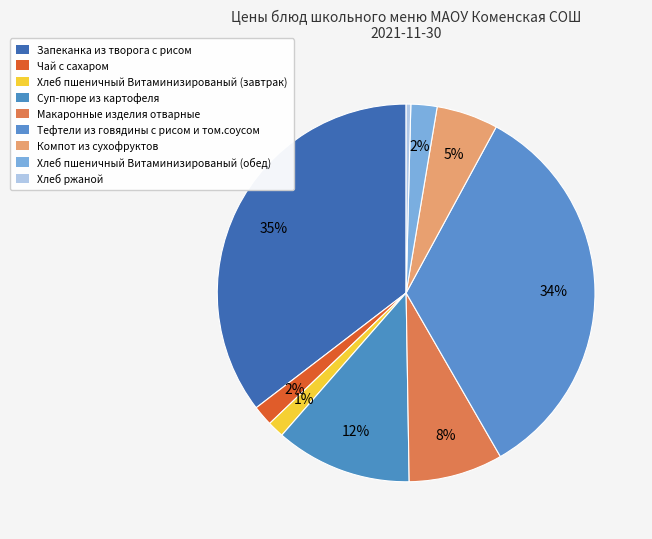

What is the smallest slice in the pie chart?

Хлеб ржаной